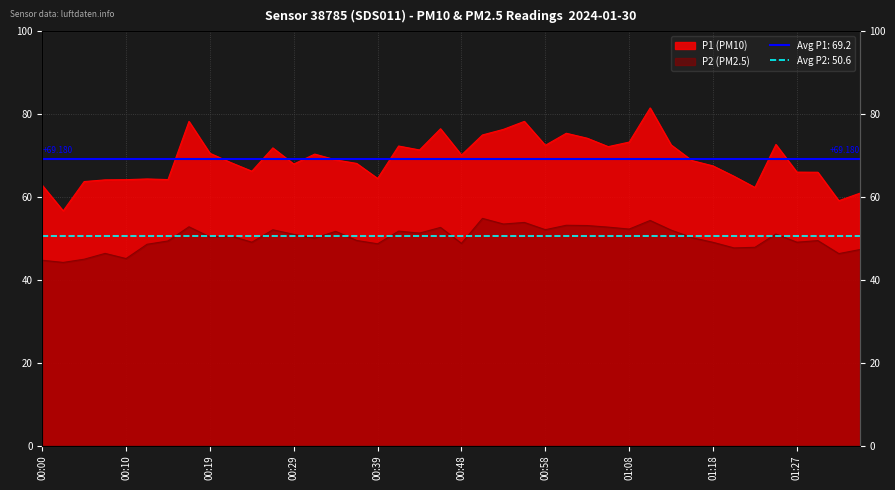

Between 01:08 and 00:34, which is larger?

01:08